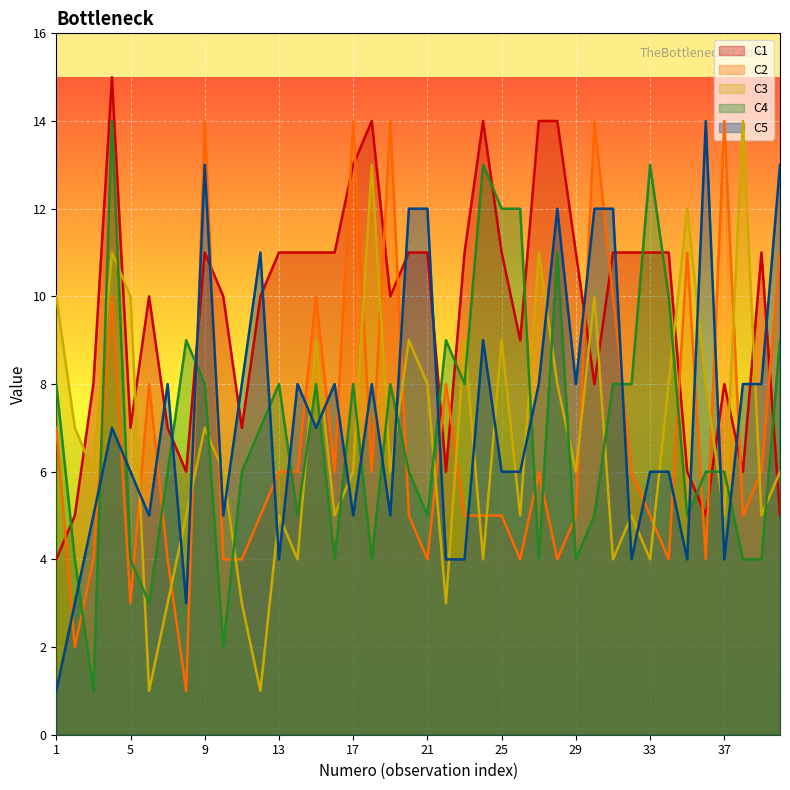

What is the difference between the C3 values at 30 and 7?

7